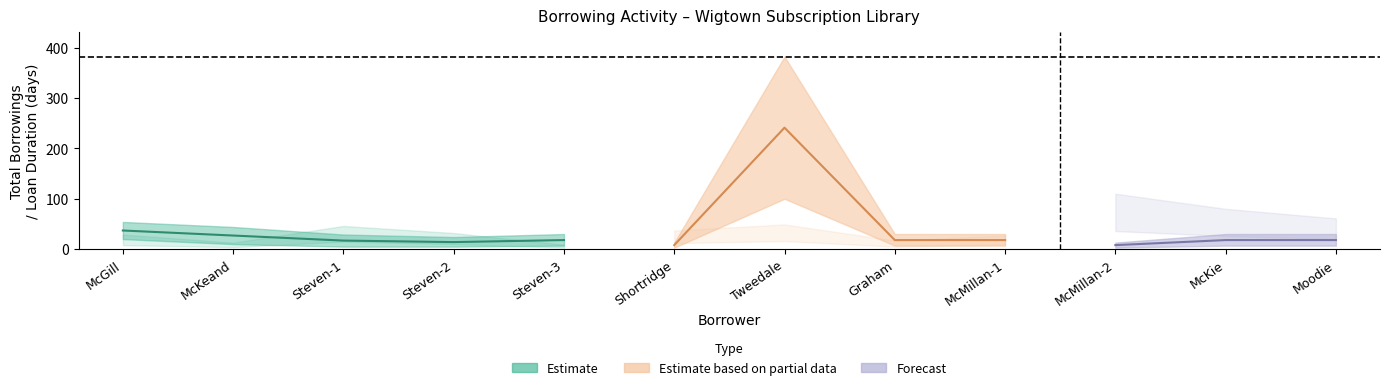

How many data points in borrowing_count_upper are less than 30?

4